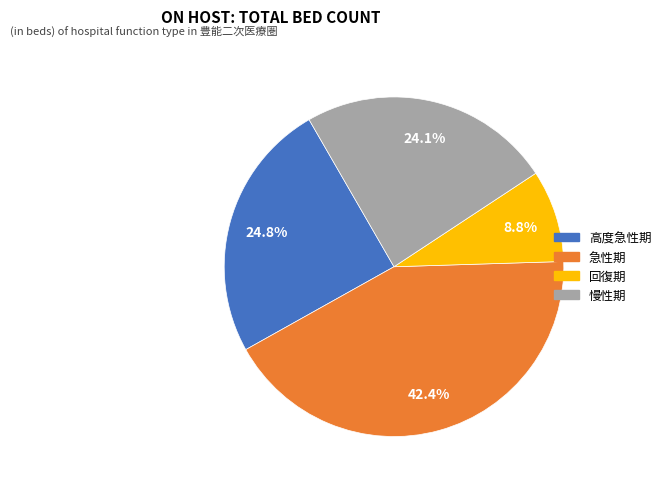

Which has a higher value, 高度急性期 or 慢性期?

高度急性期